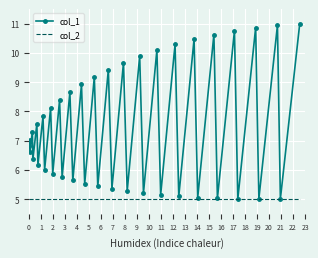

Rank the series by their maximum value, from lowest to highest.

col_2, col_1